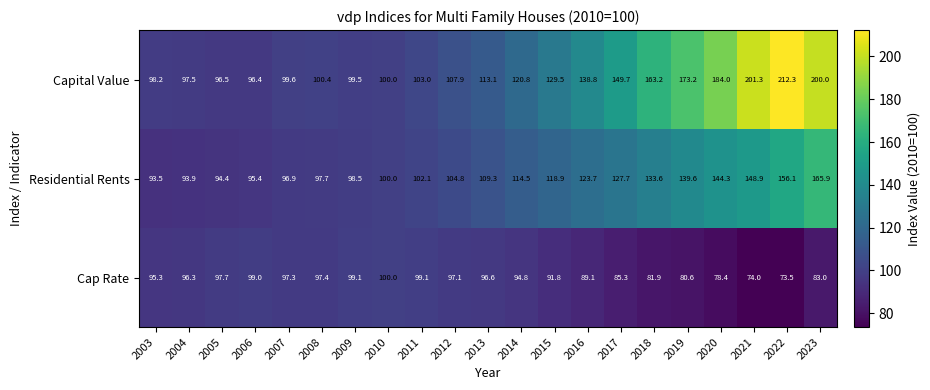

Which series has the widest spread of values?

Capital Value